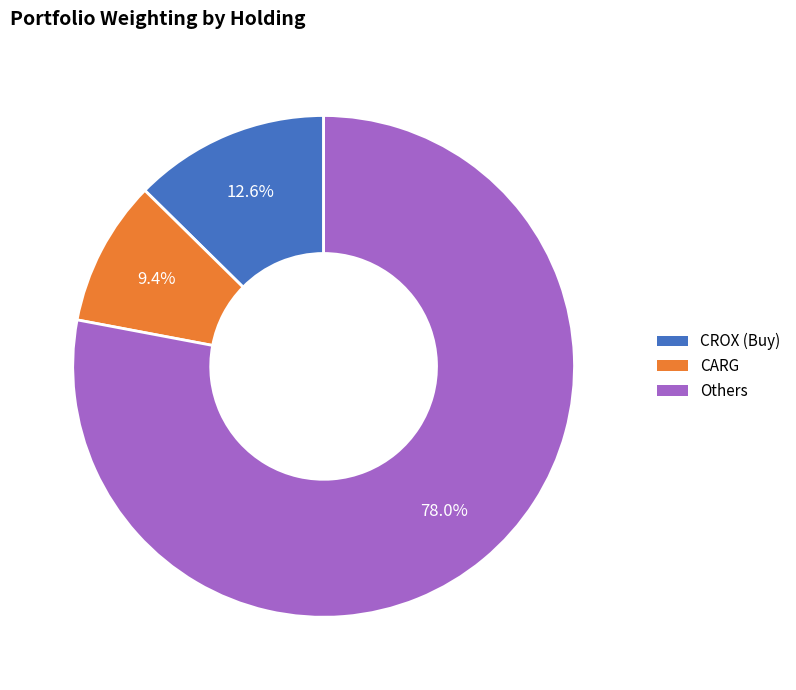

Is there a majority slice in this chart?

Yes